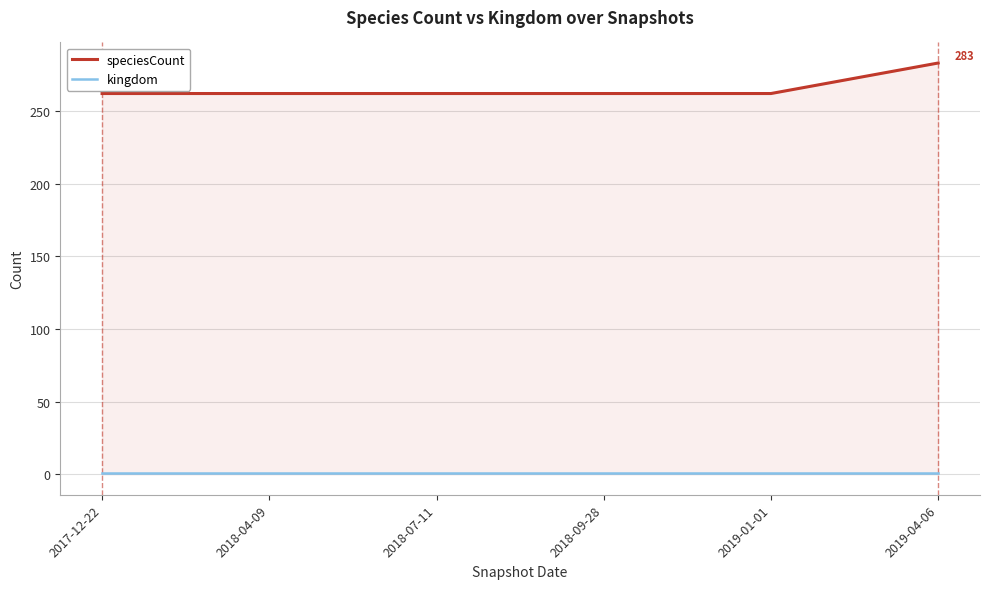

List the labels in order of kingdom value, smallest first.

2017-12-22, 2018-04-09, 2018-07-11, 2018-09-28, 2019-01-01, 2019-04-06